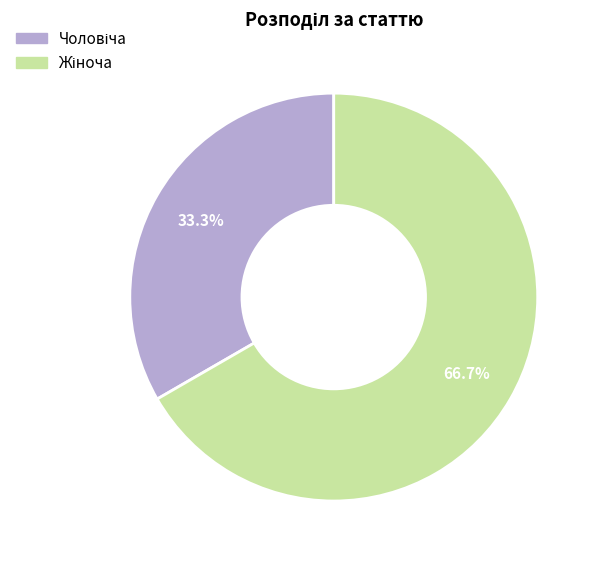

Does any single category account for the majority?

Yes